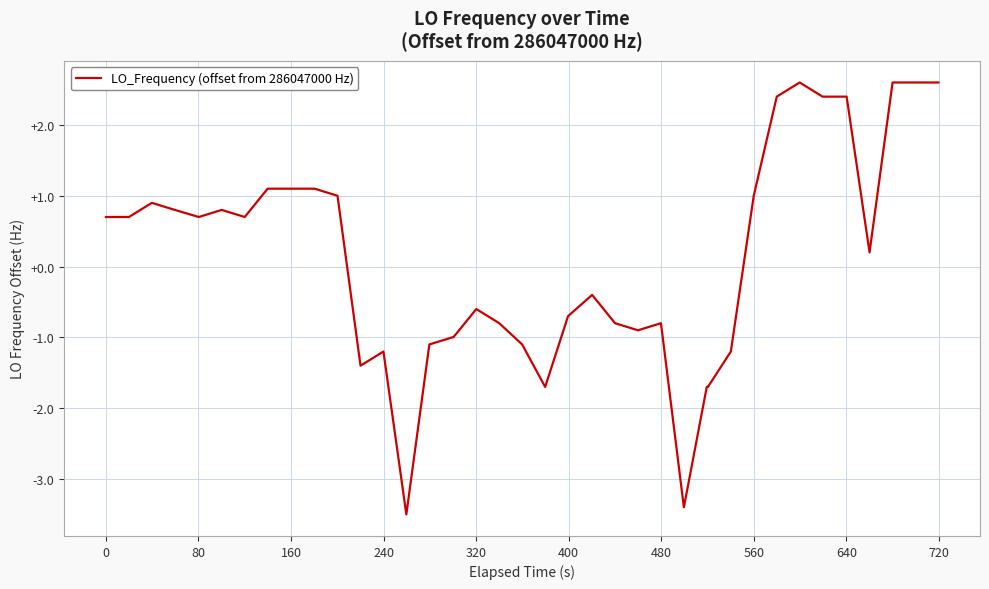

What is the minimum value shown in the chart?

-3.5